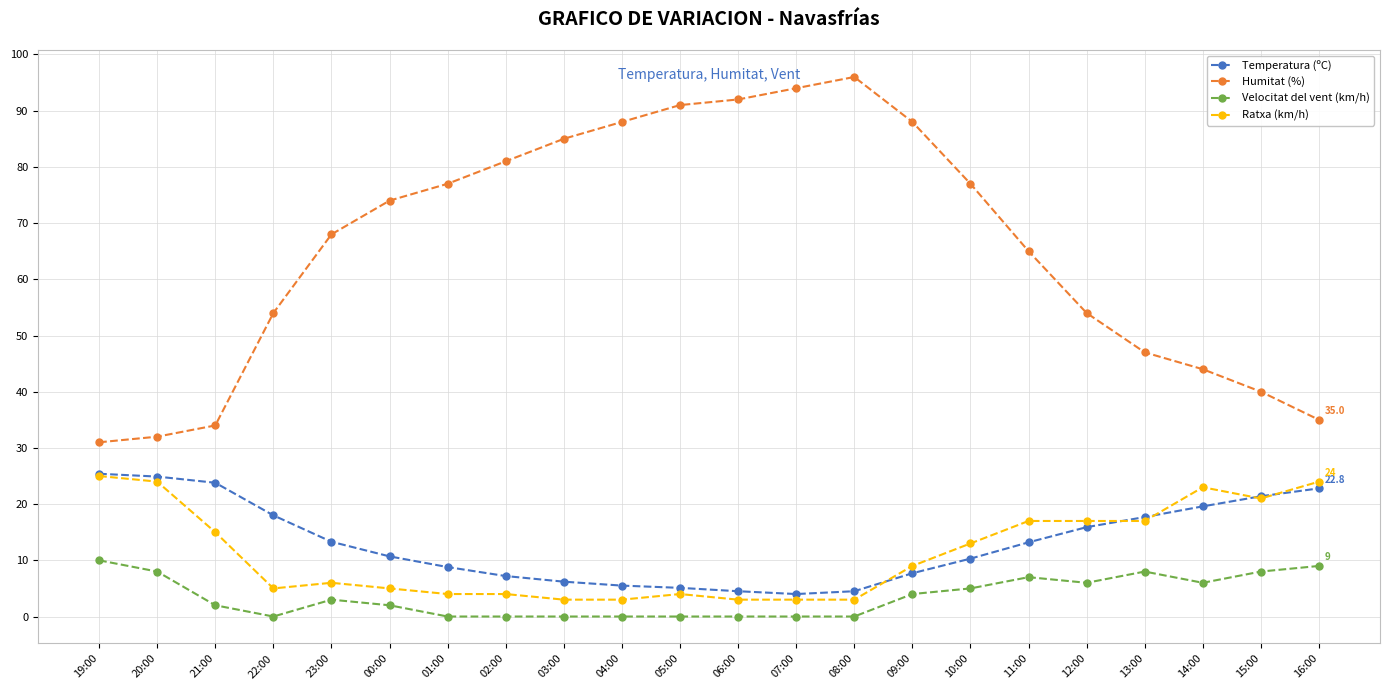

True or false: Temperatura (ºC) has a value of 28.1 at 13:00.

False